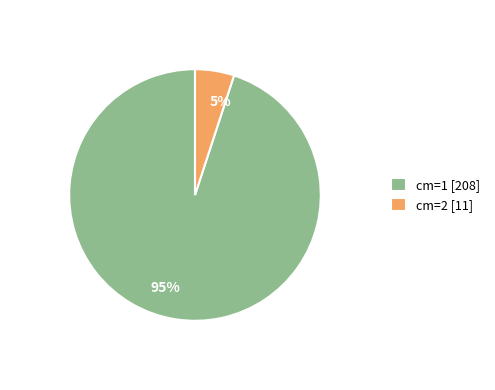

To the nearest percent, what portion does 5% represent?

5%